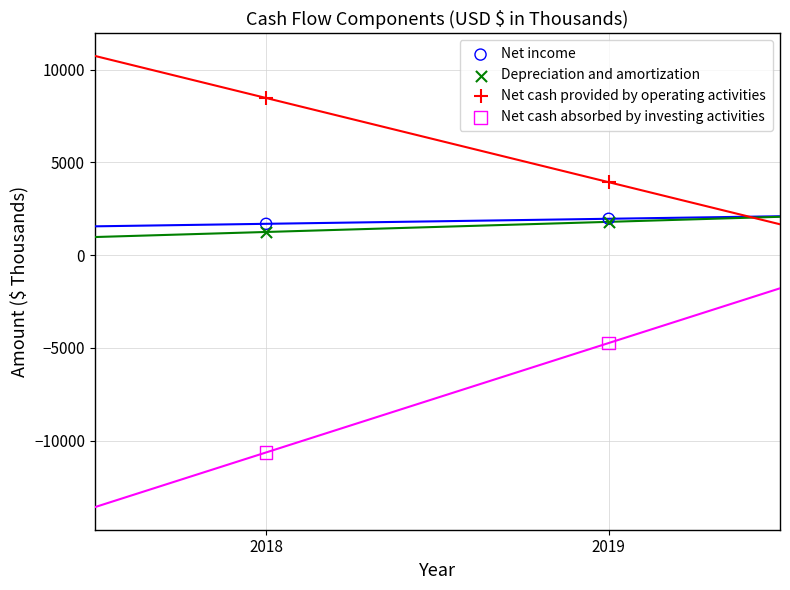

Across all series, what Y value is closest to -1085?

1247